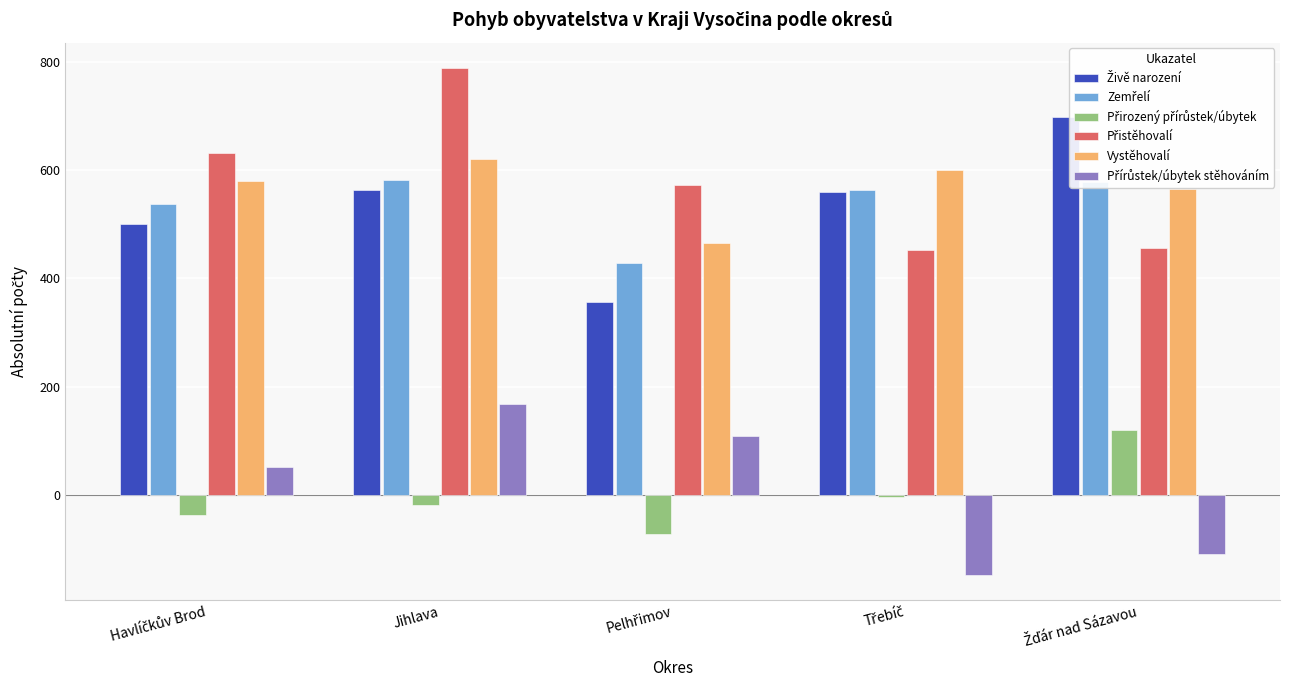

What is the maximum value for Přirozený přírůstek/úbytek?

120